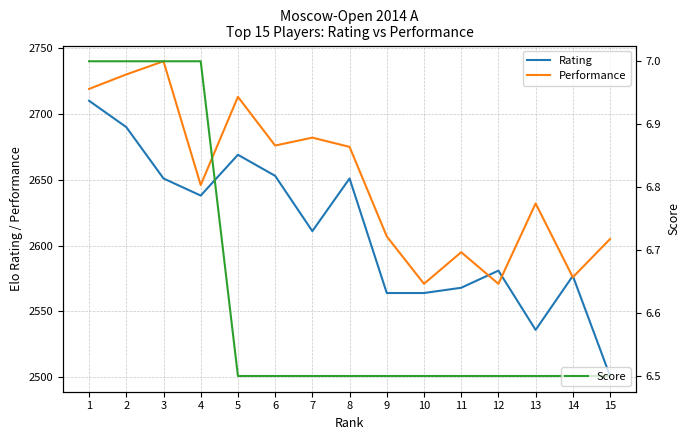

At how many categories does at least one series exceed 1823?

15